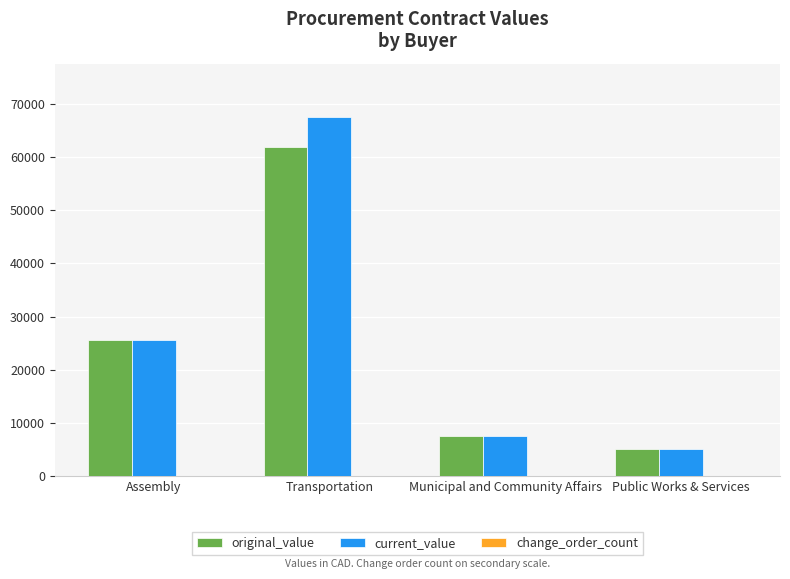

How many series are shown in this chart?

3